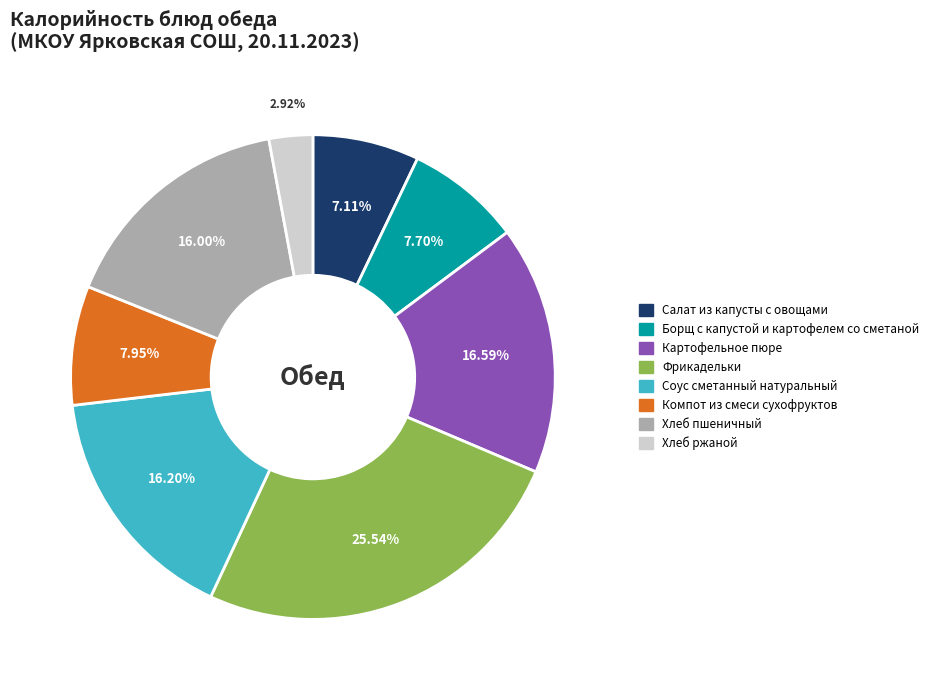

Is Борщ с капустой и картофелем со сметаной the majority of the pie?

No